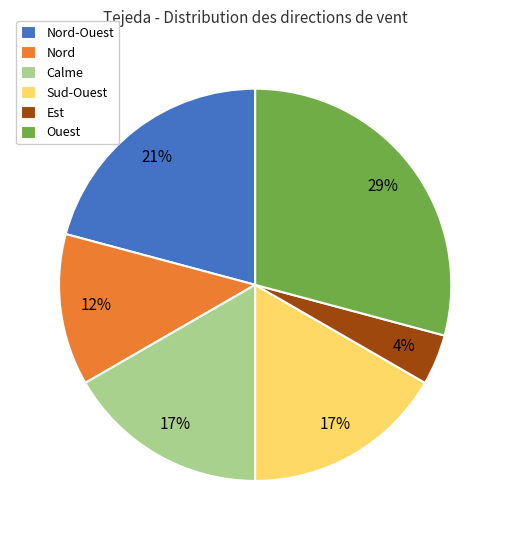

To the nearest percent, what is the difference between the largest and smallest slice percentages?

25%